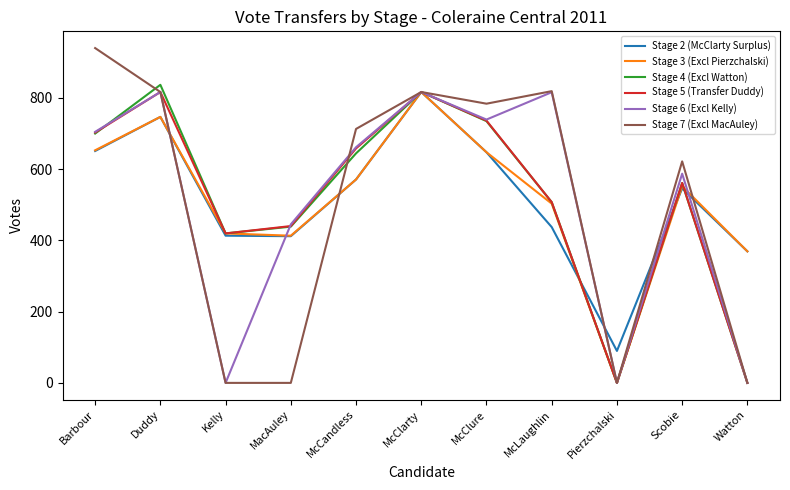

What is the total value across all series at Kelly?

1670.9